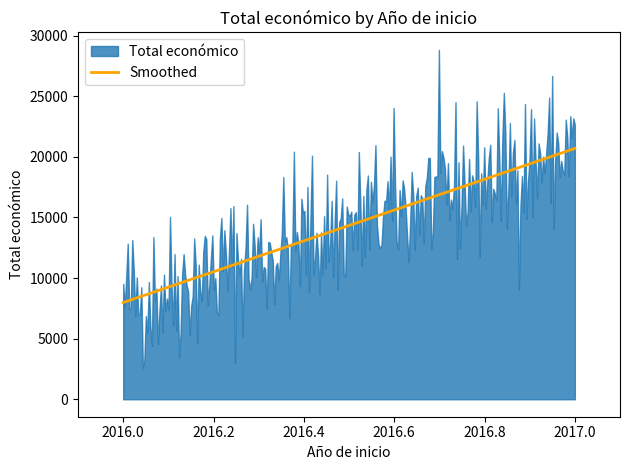

Is it true that the value at 2017 is 1420?

False